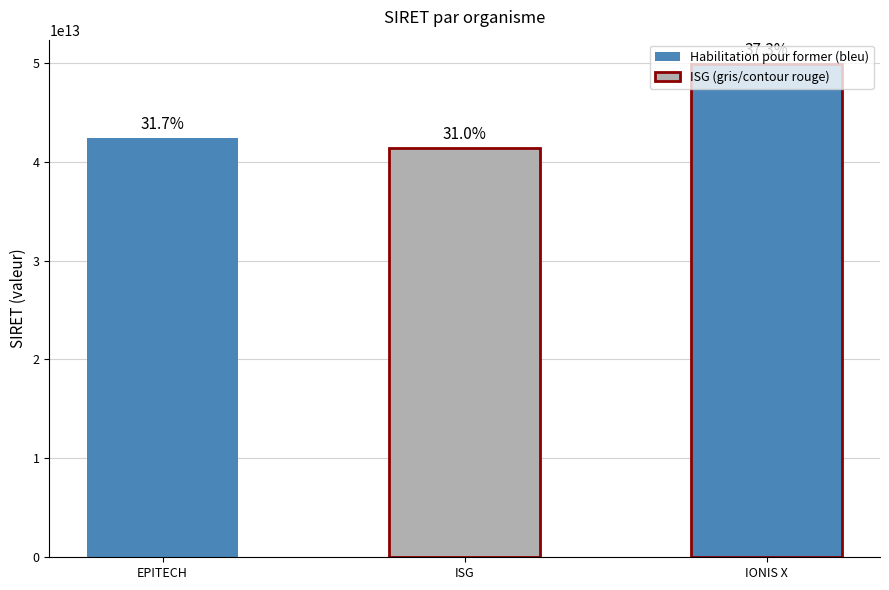

Reading right to left, transcribe all the data shown in this chart.

IONIS X=49836654100015	ISG=41374806200010	EPITECH=42385519600014